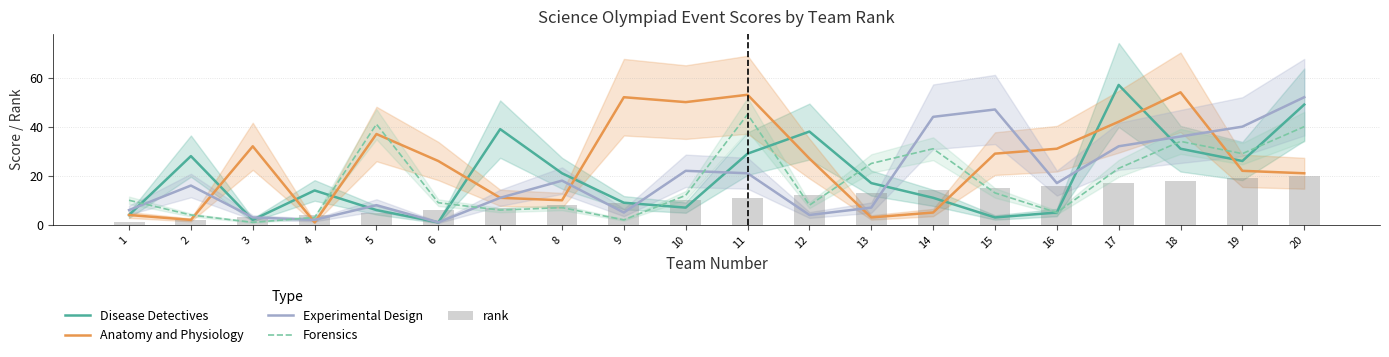

What is the value of the Experimental Design bar at the 14th from the left?

44